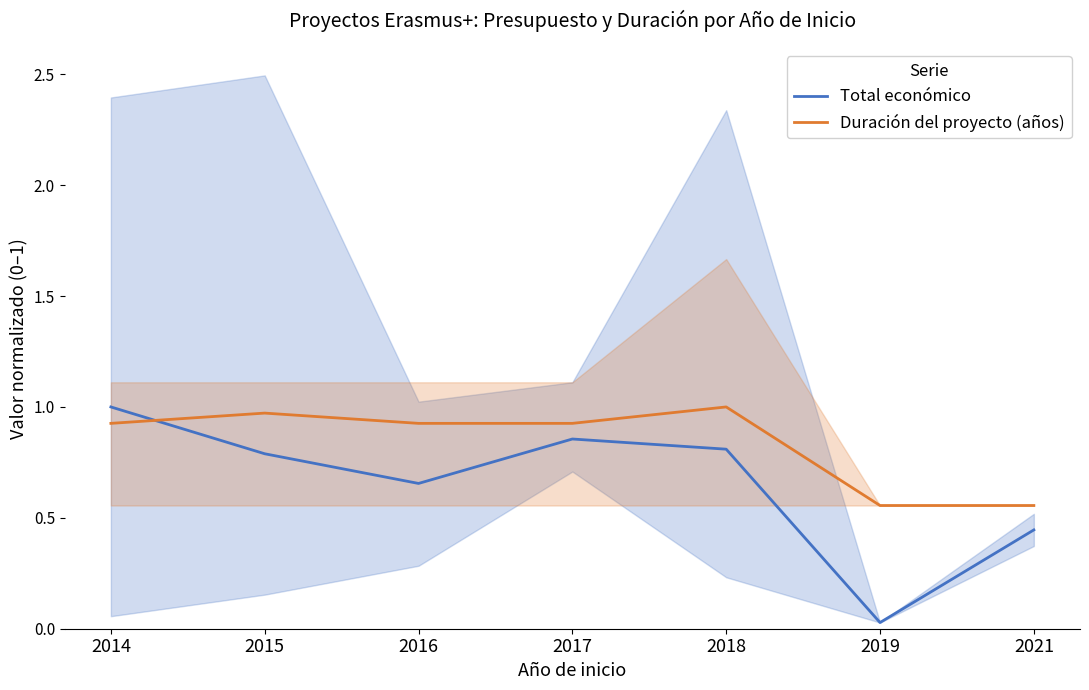

Which series has the widest spread of values?

Total económico